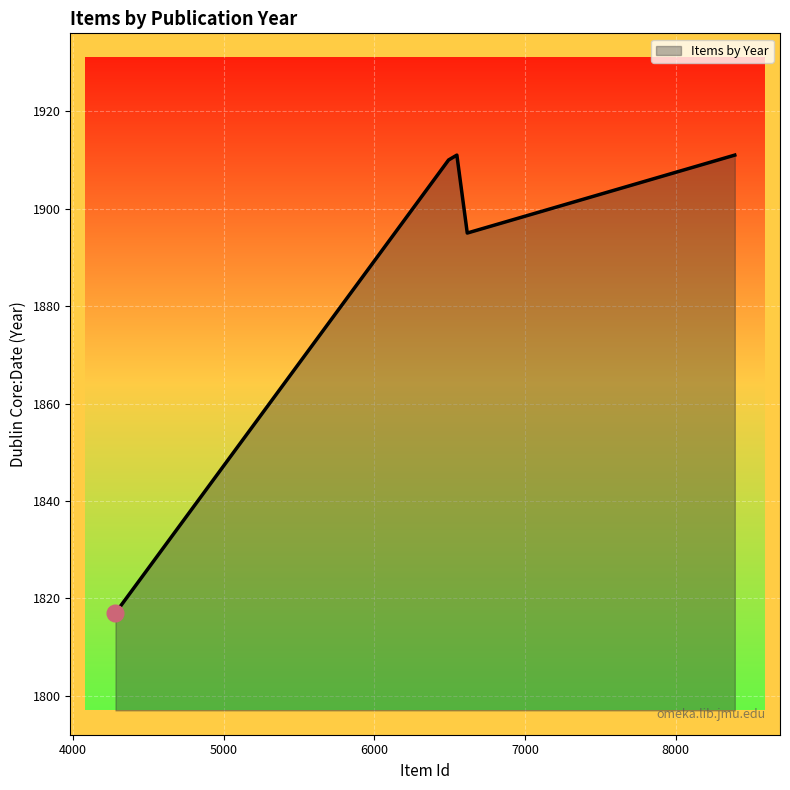

What is the average value?

1889